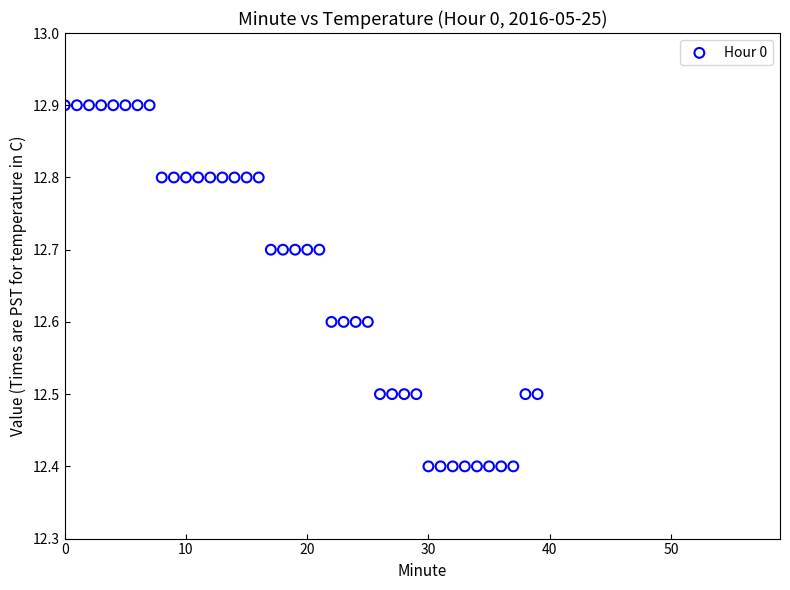

What is the range of Y values (max minus min)?

0.5